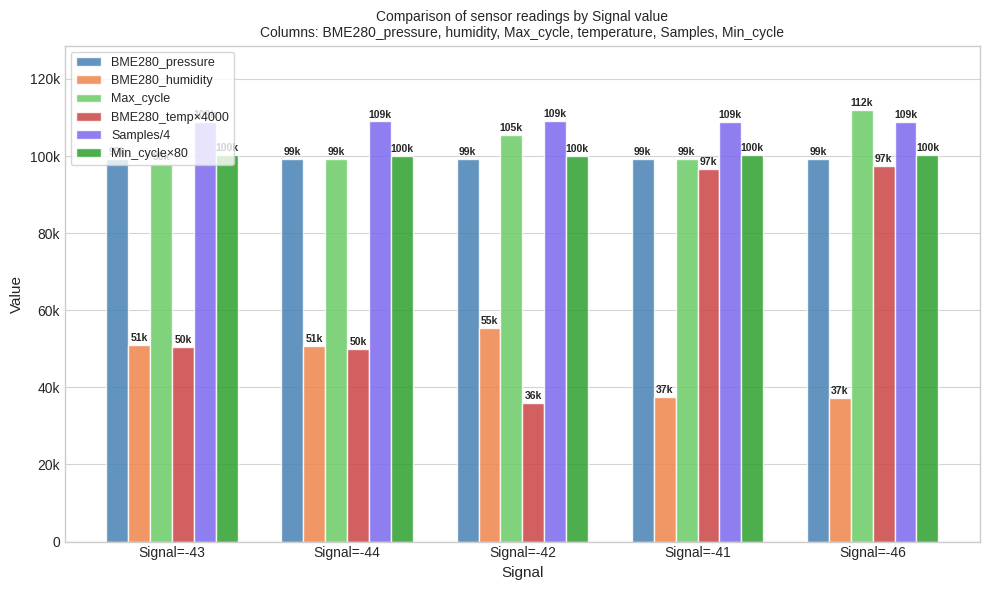

At which label does Min_cycle×80 reach its minimum?

Signal=-44